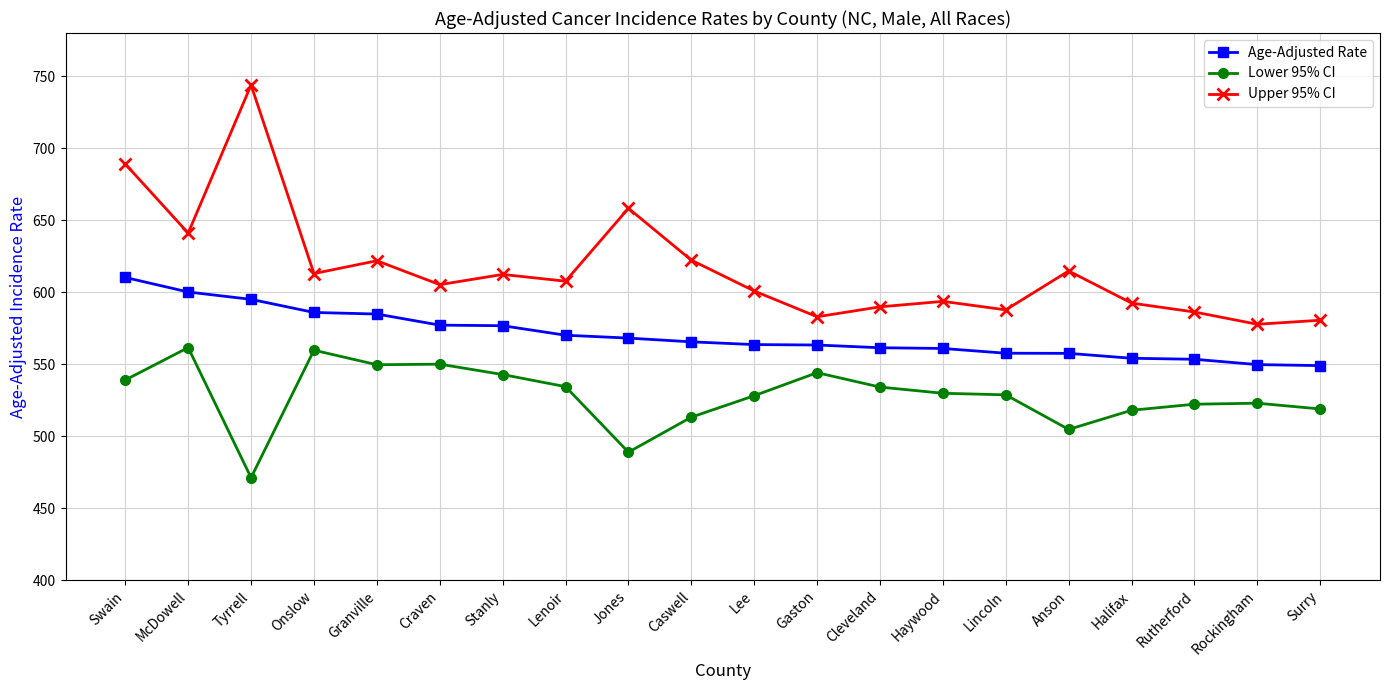

What is the highest value of the Age-Adjusted Rate series?

610.3